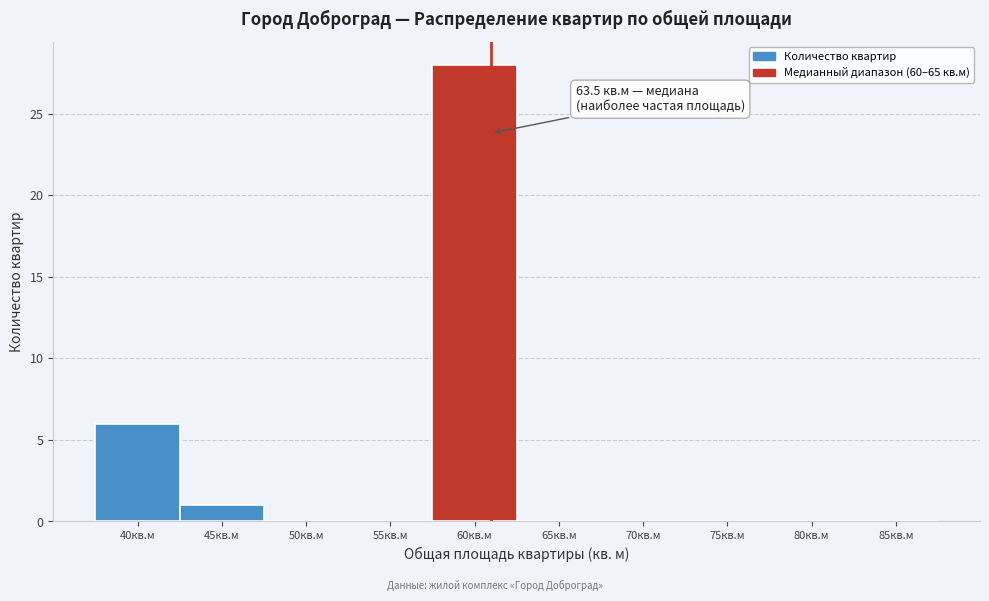

Reading left to right, list all the values displayed in this chart.

40кв.м=6	45кв.м=1	50кв.м=0	55кв.м=0	60кв.м=28	65кв.м=0	70кв.м=0	75кв.м=0	80кв.м=0	85кв.м=0